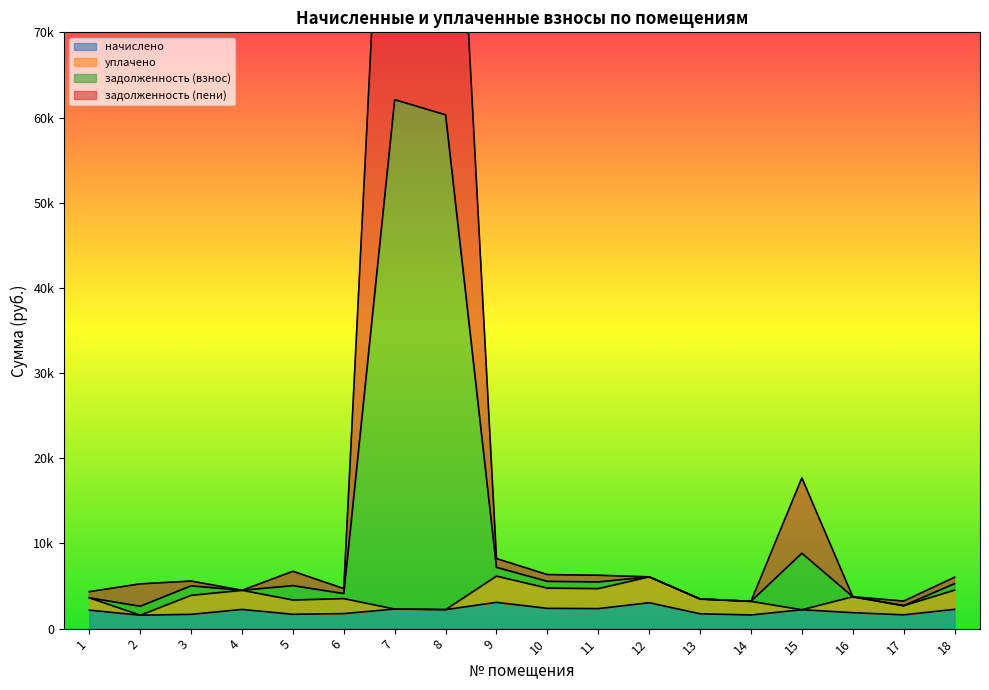

At which category is the sum across all series the highest?

7